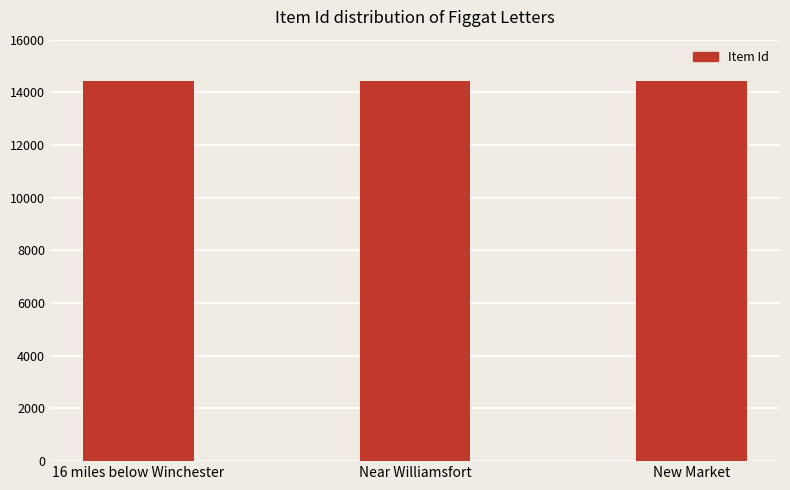

What is the change in value from 16 miles below Winchester to Near Williamsfort?

-2